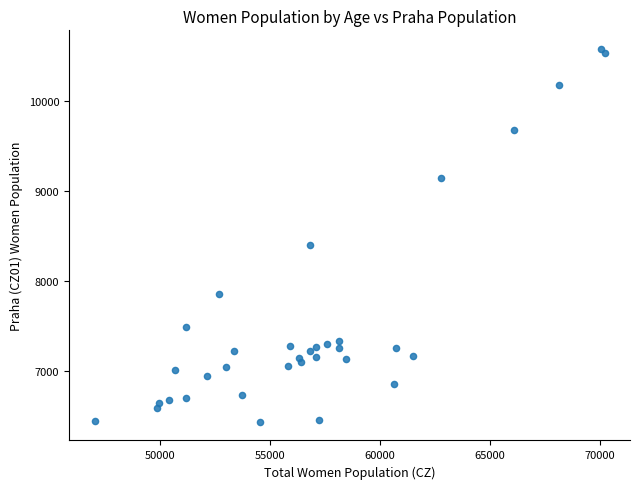

What Y value in the scatter plot is closest to 8509?

8406